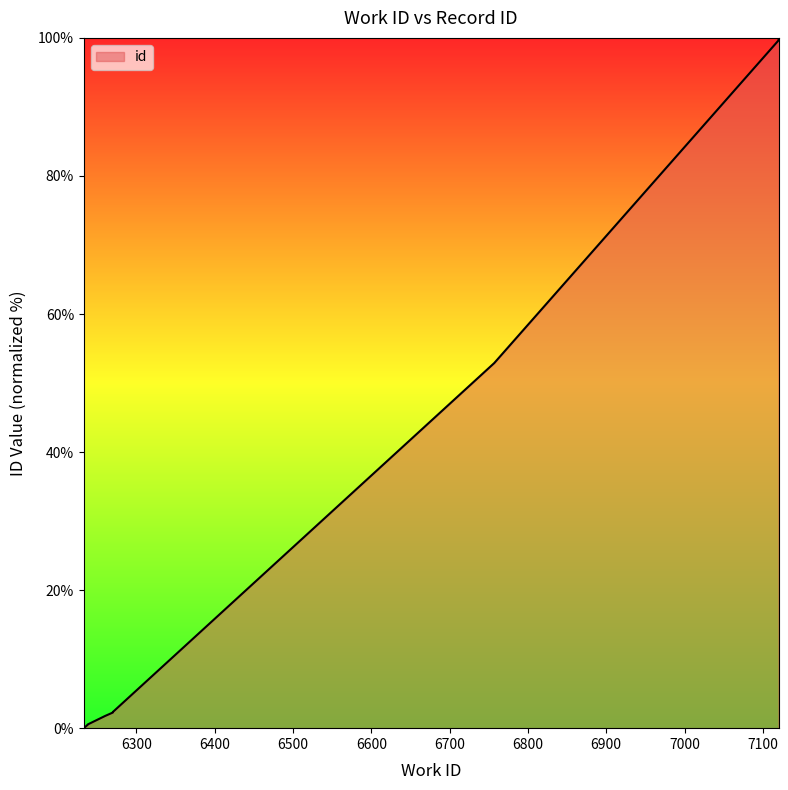

What is the value of the 5th point from the left?

2.3